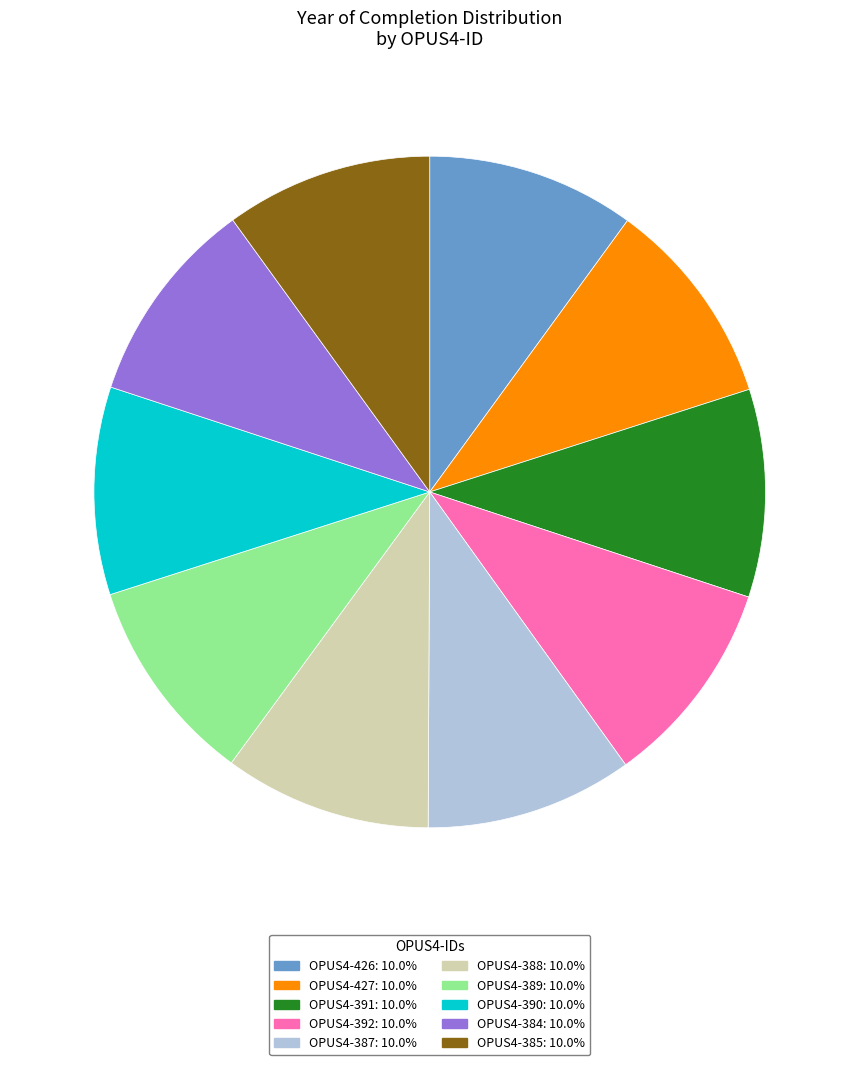

Does OPUS4-427: 10.0% account for over 50% of the chart?

No